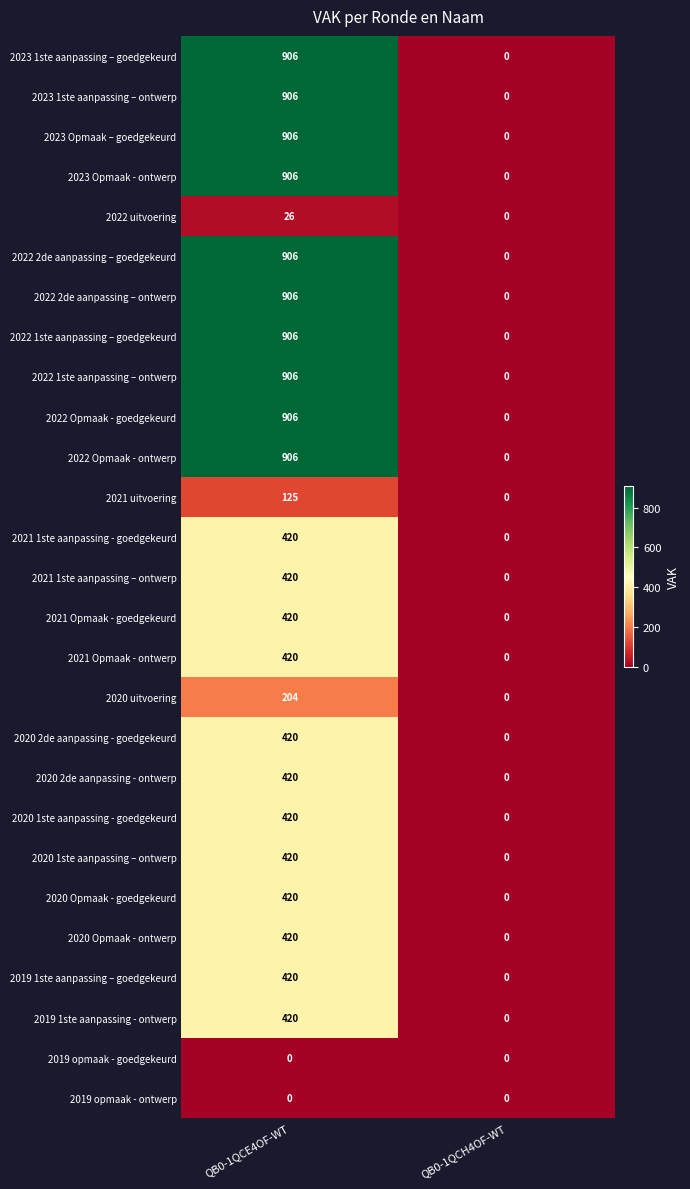

What value does the 2022 2de aanpassing – ontwerp series have at QB0-1QCE4OF-WT, to the nearest 100?

900